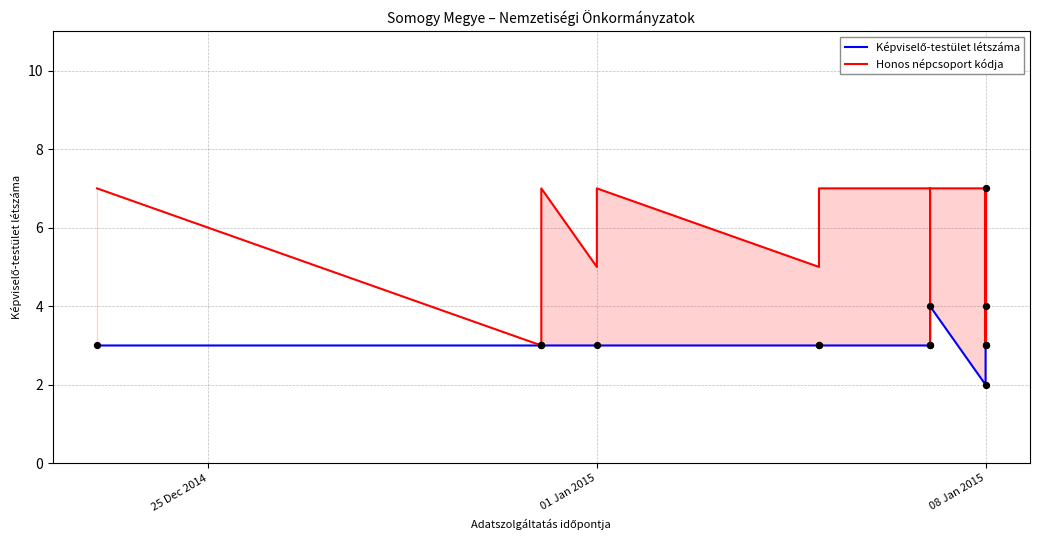

What is the total value across all series at 08 Jan 2015?

9